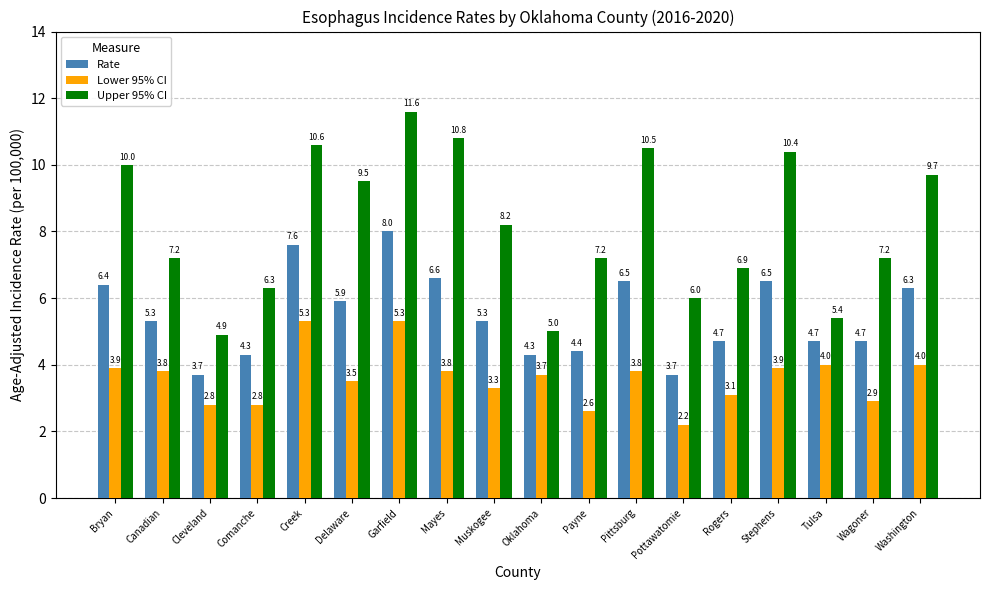

True or false: Upper 95% CI has a value of 5.0 at Oklahoma.

True